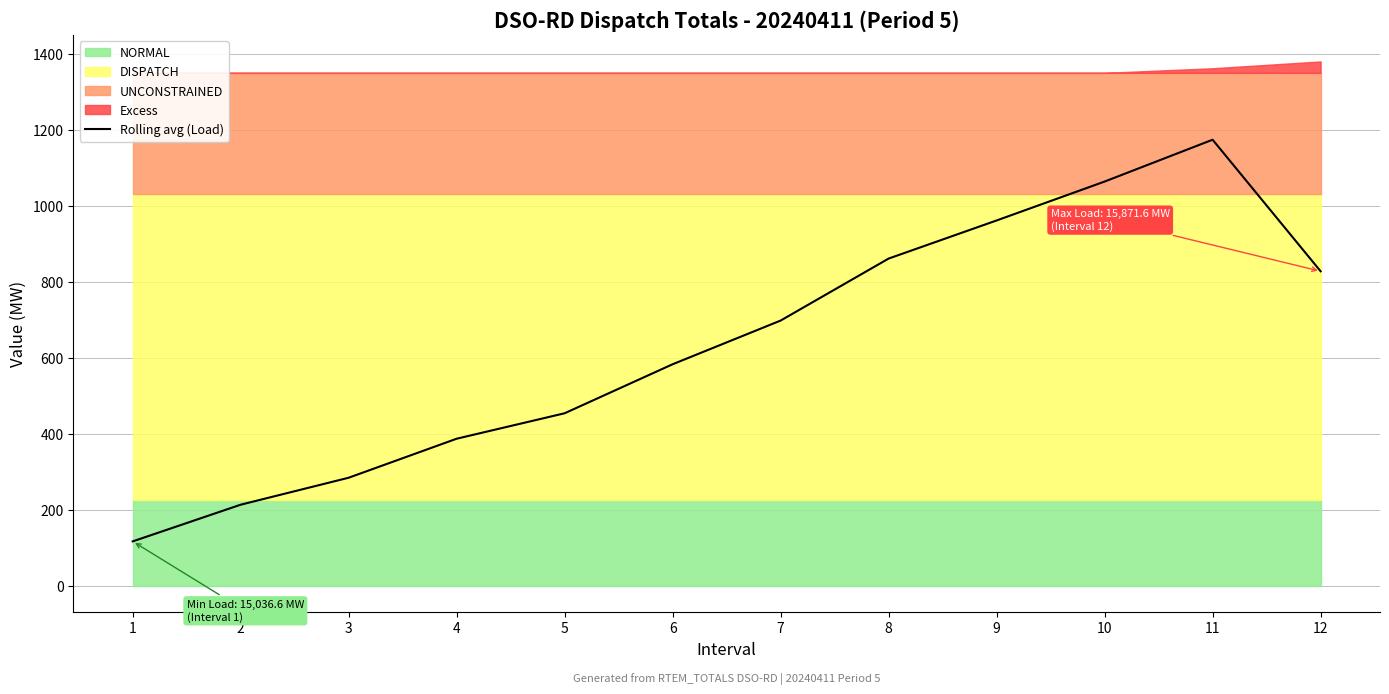

Is it true that the value at 11 is 1173.9?

True